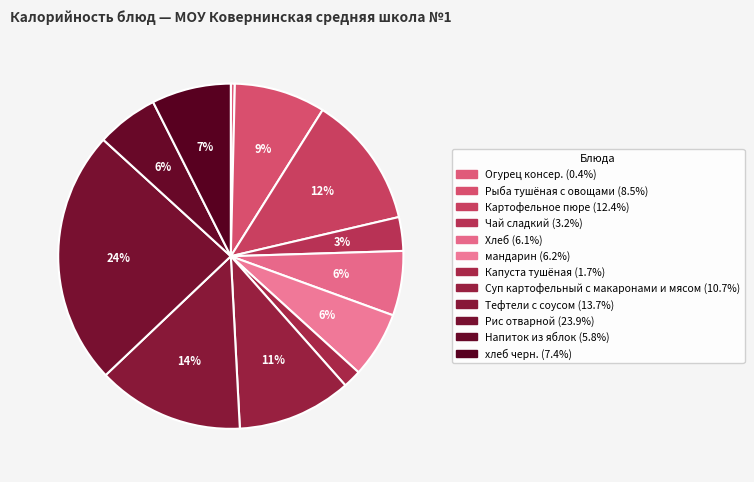

Do Рис отварной and Капуста тушёная together represent more than half of the pie?

No